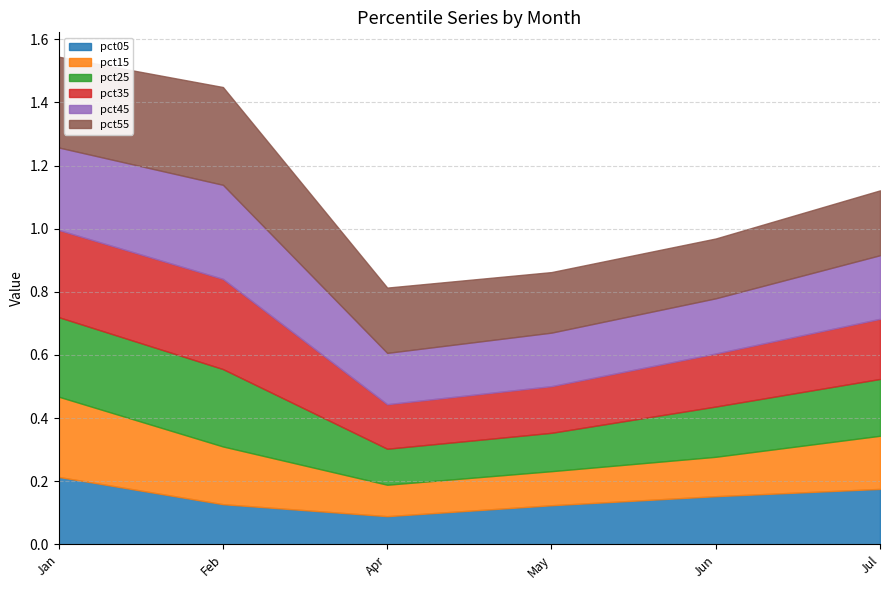

What is the difference between the pct05 values at May and Jan?

0.1